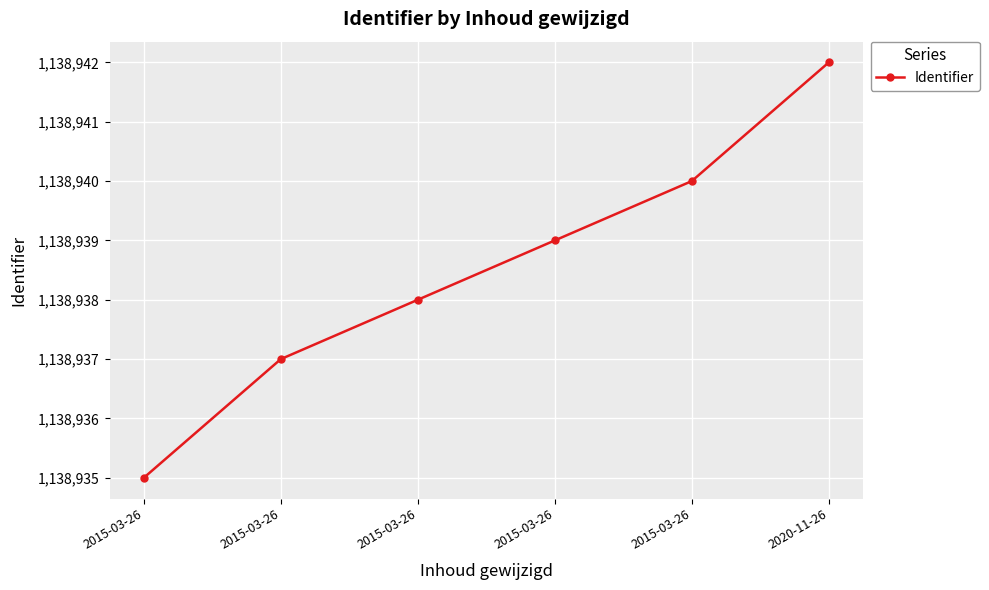

Count the number of data series in this chart.

1